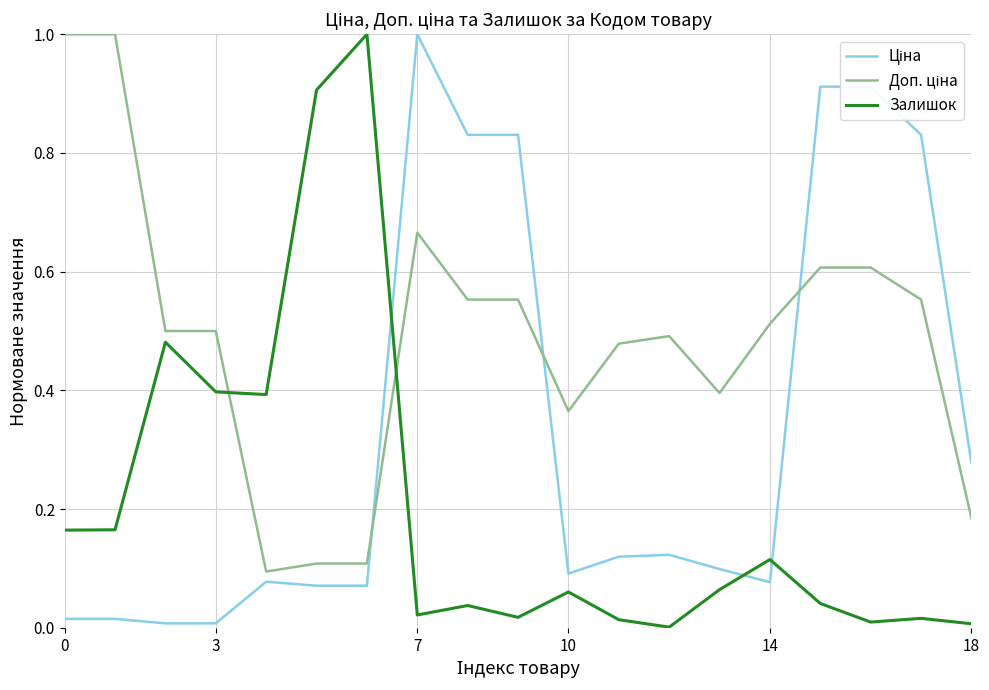

What is the maximum value shown in the chart?

1.0